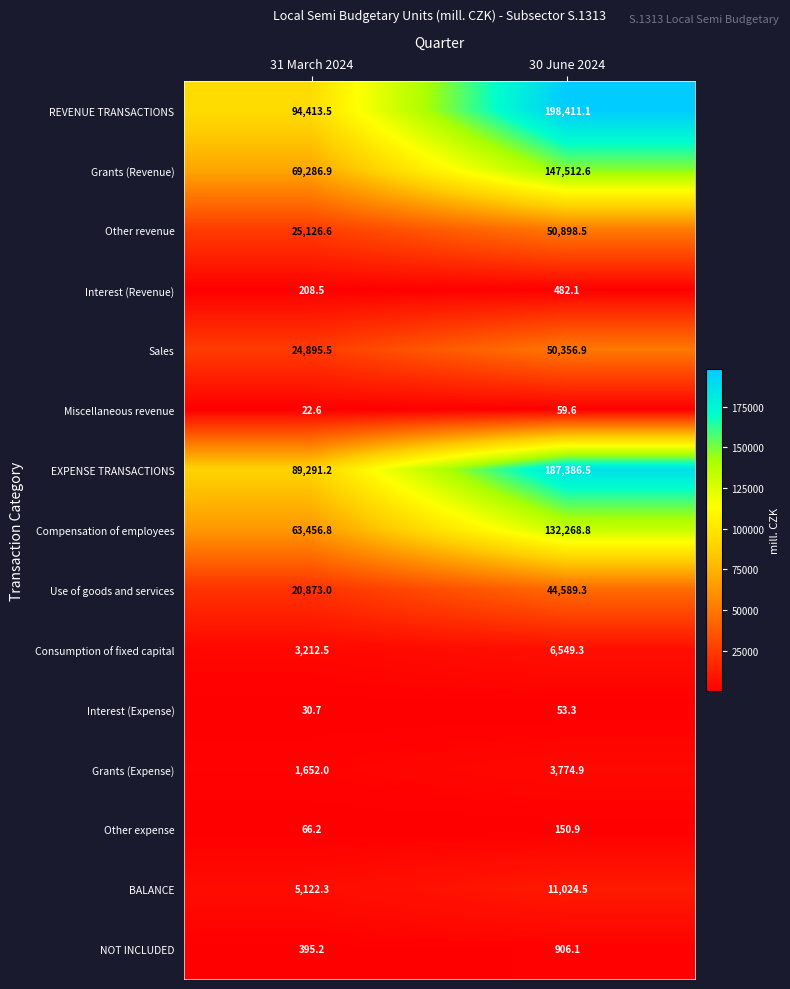

Reading left to right, transcribe all the data shown in this chart.

REVENUE TRANSACTIONS: 94413.5	198411.1
Grants (Revenue): 69286.9	147512.6
Other revenue: 25126.6	50898.5
Interest (Revenue): 208.5	482.1
Sales: 24895.5	50356.9
Miscellaneous revenue: 22.6	59.6
EXPENSE TRANSACTIONS: 89291.2	187386.5
Compensation of employees: 63456.8	132268.8
Use of goods and services: 20873.0	44589.3
Consumption of fixed capital: 3212.5	6549.3
Interest (Expense): 30.7	53.3
Grants (Expense): 1652.0	3774.9
Other expense: 66.2	150.9
BALANCE: 5122.3	11024.5
NOT INCLUDED: 395.2	906.1